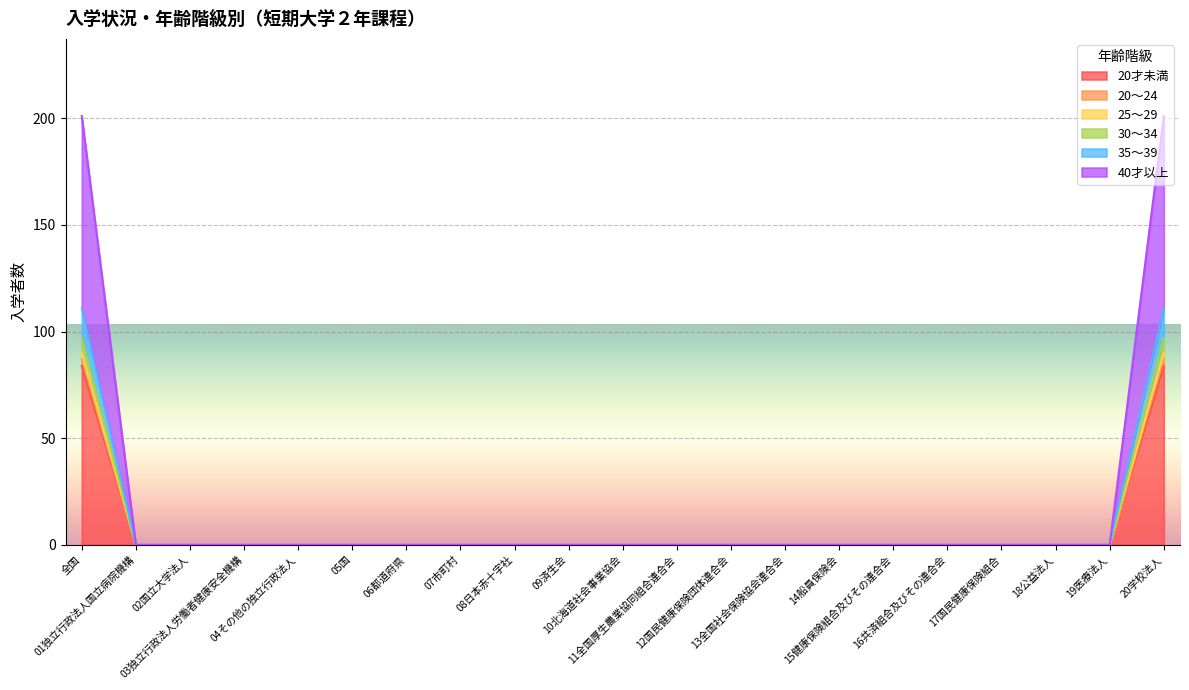

True or false: 35～39 and 20～24 cross at least once.

False